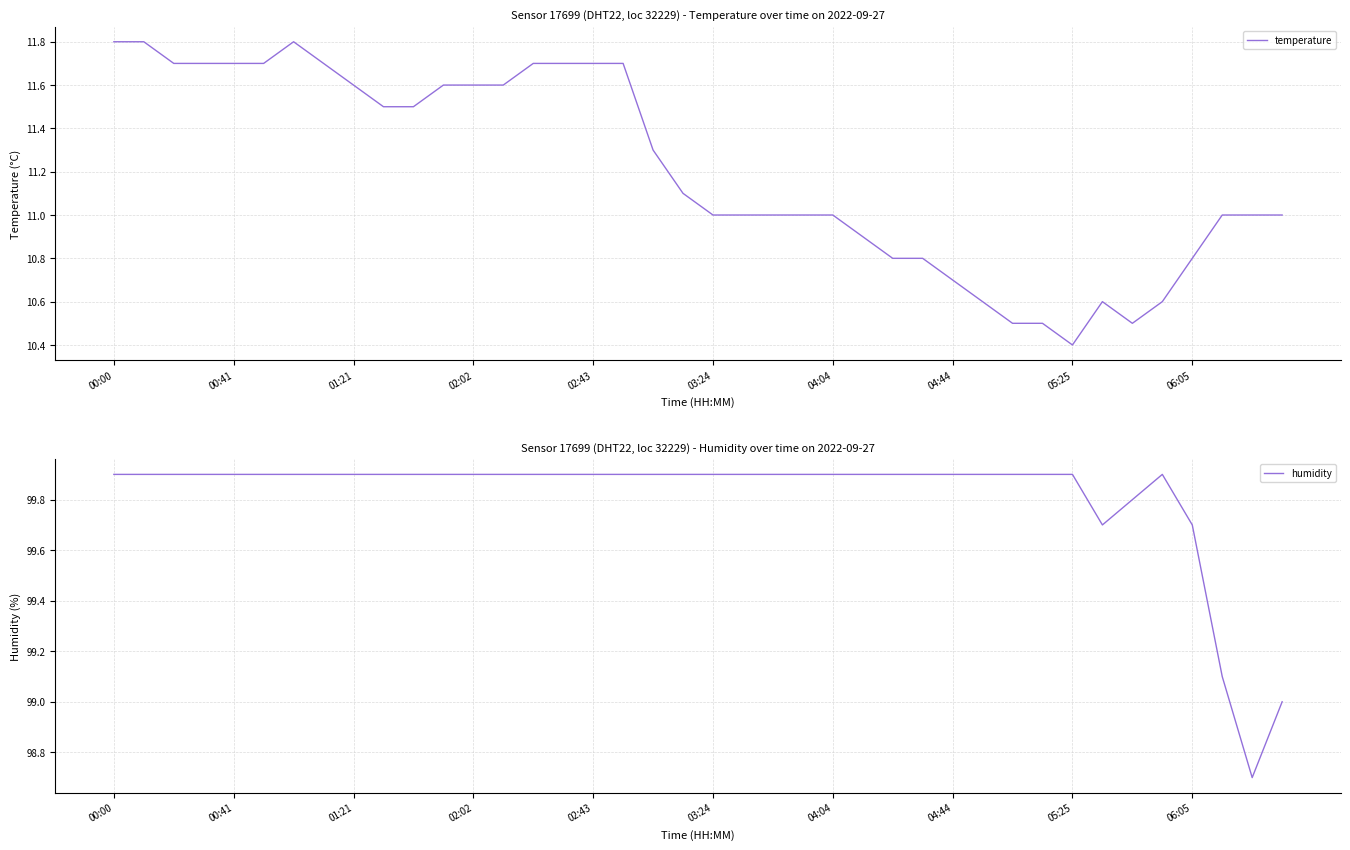

What is the maximum value for humidity?

99.9